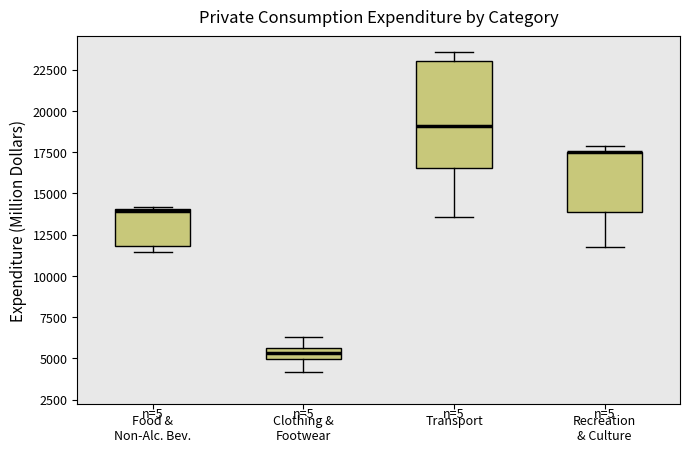

Comparing the boxes themselves (not the whiskers), which one is the tallest?

Transport